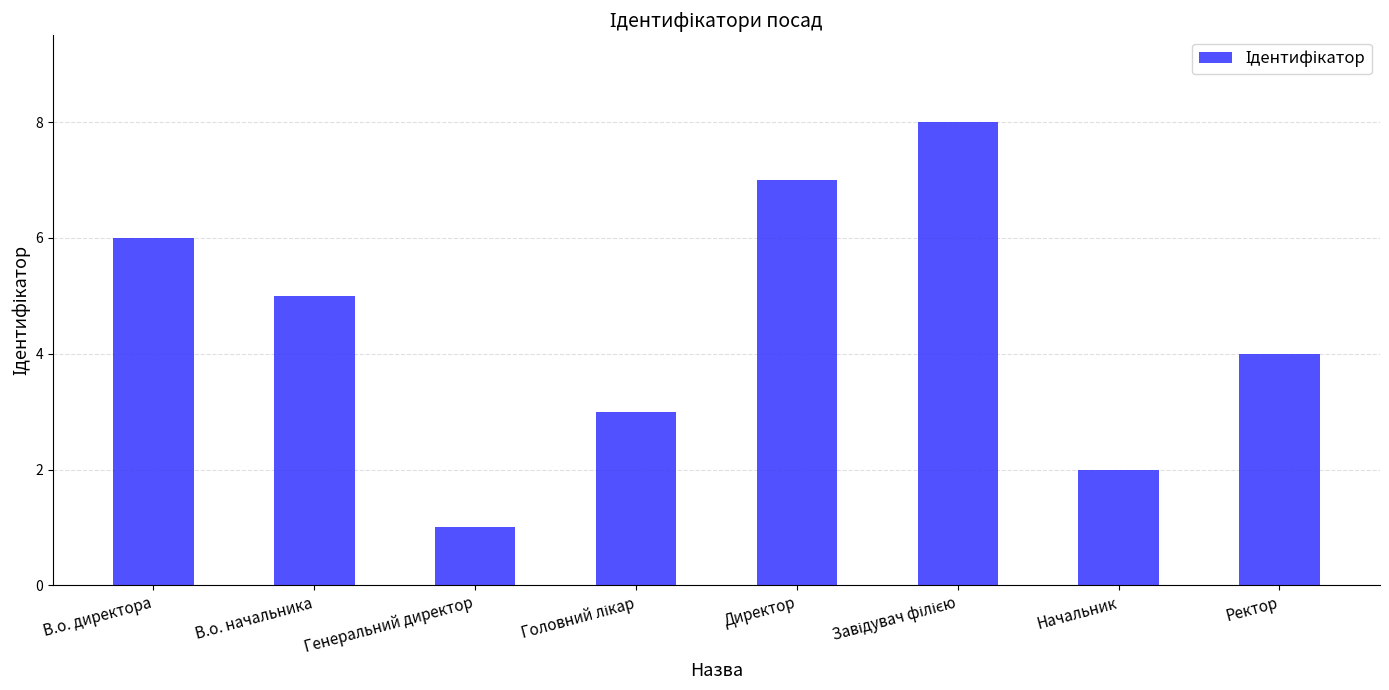

What is the difference between the maximum and minimum values?

7